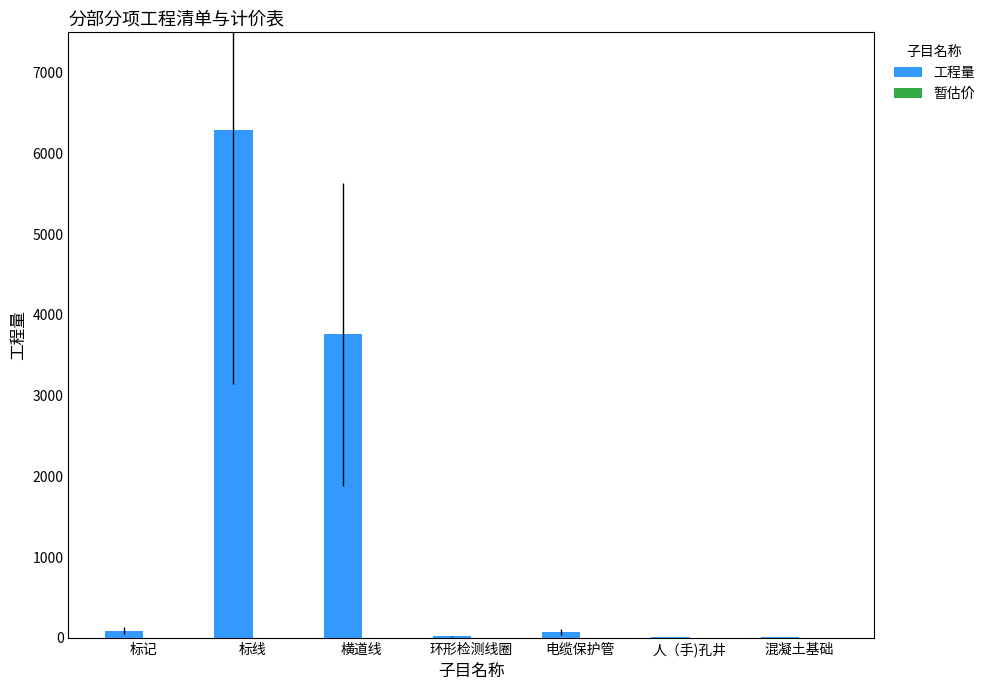

Which category has the highest value across all series?

标线